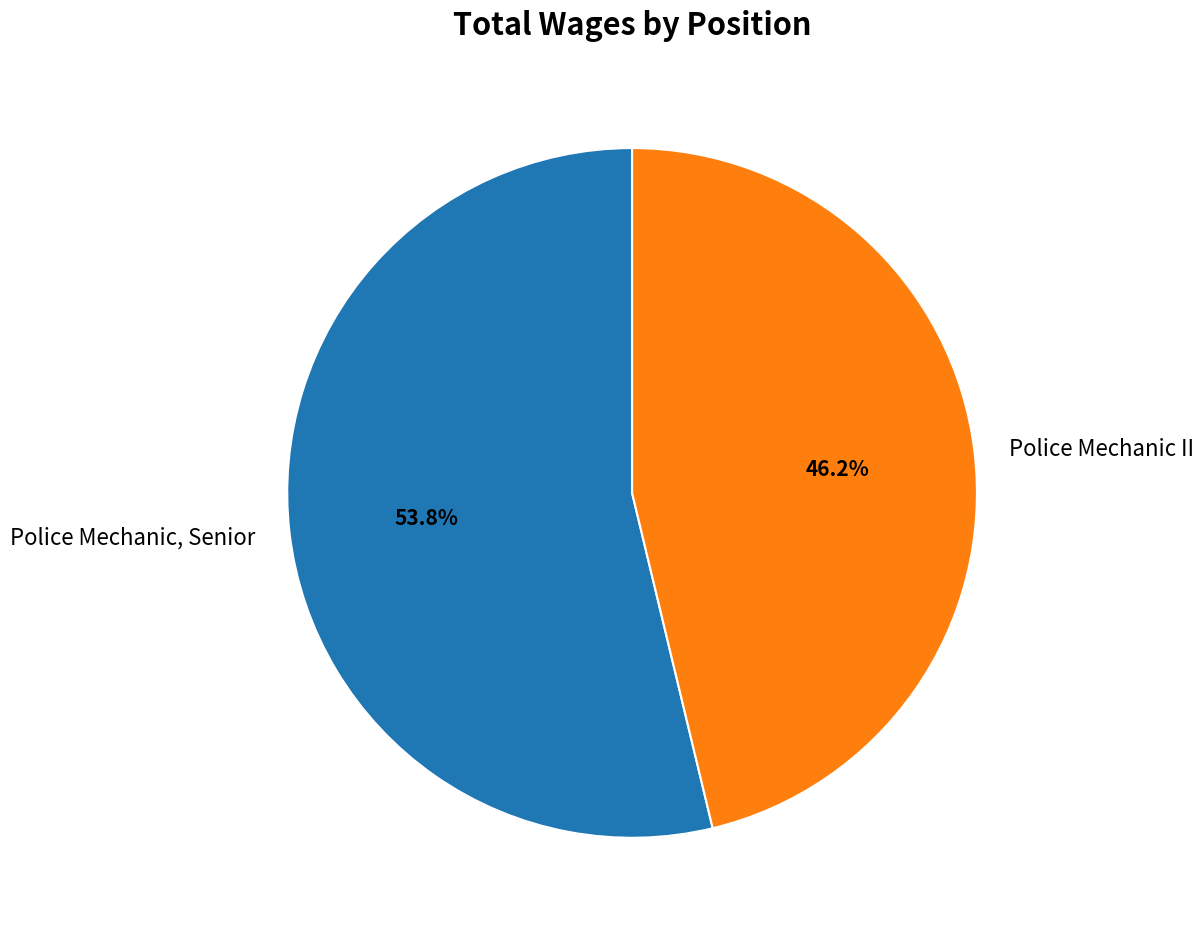

Rank the categories by value from lowest to highest.

Police Mechanic II, Police Mechanic, Senior